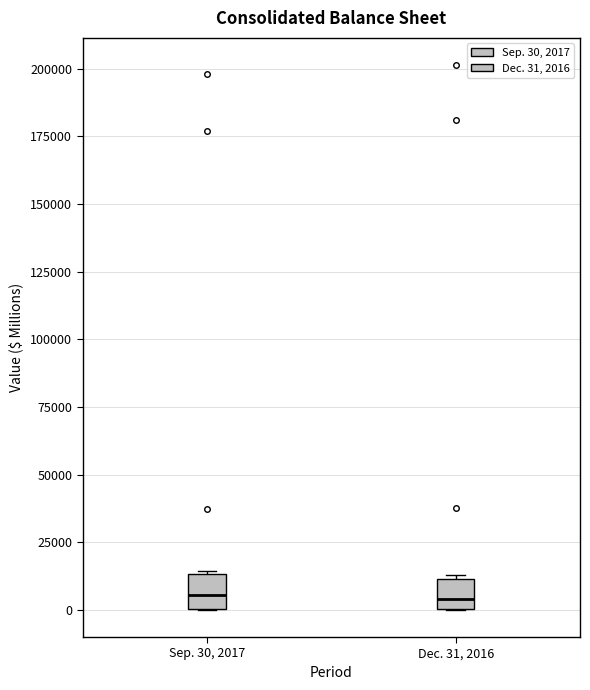

Where is the upper edge of the box for Dec. 31, 2016 on the y-axis? The values are not printed on the chart, so give them approximately, as read against the axis.

10000